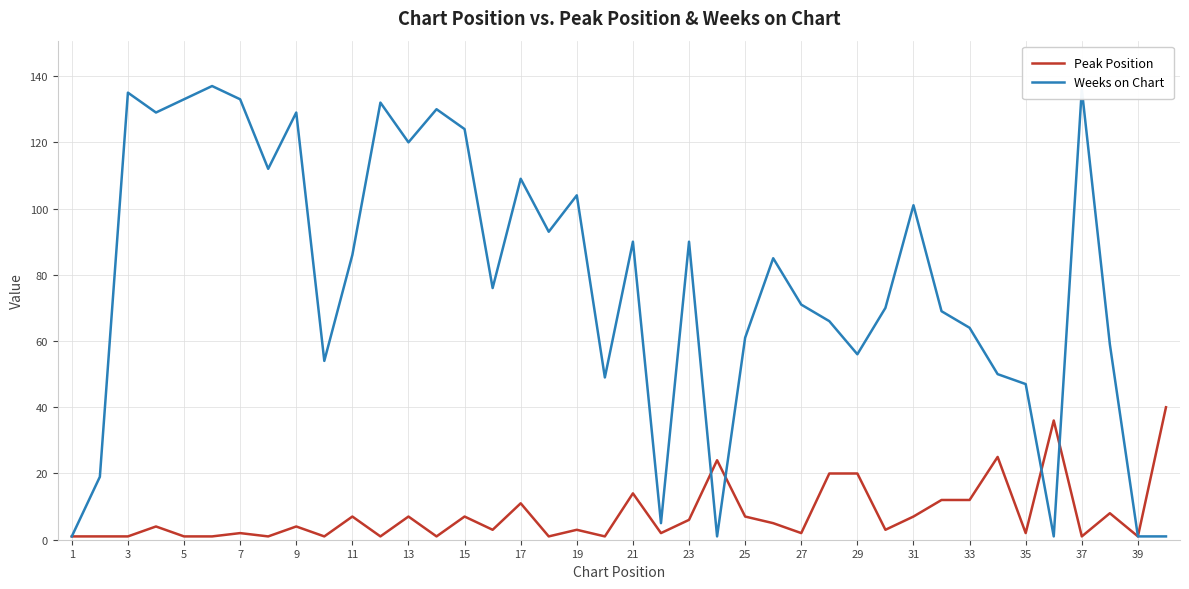

What is the highest value of the Peak Position series?

40